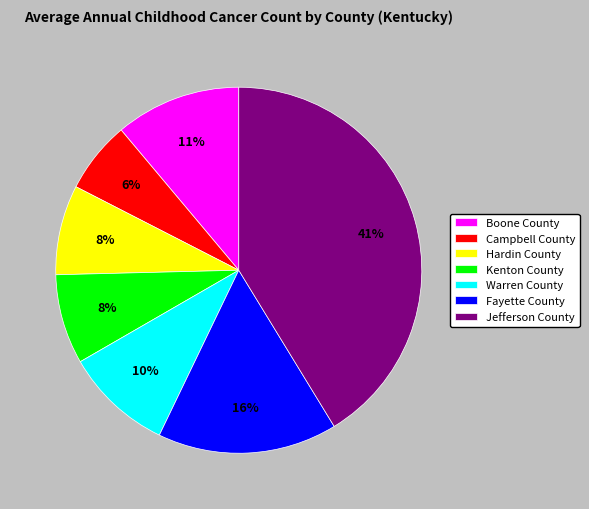

To the nearest percent, what percentage of the pie is Hardin County?

8%